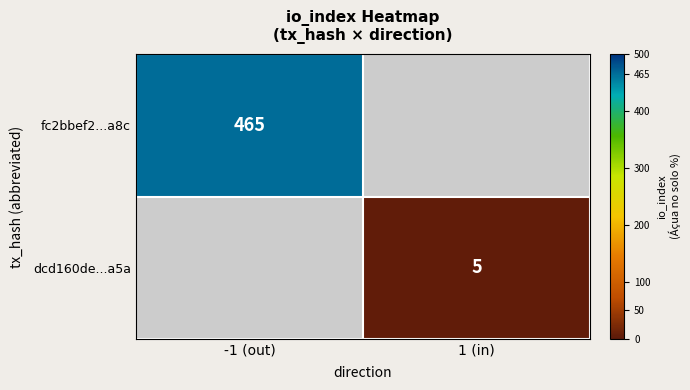

Is it true that dcd160de...a5a equals 5 at 1 (in)?

True